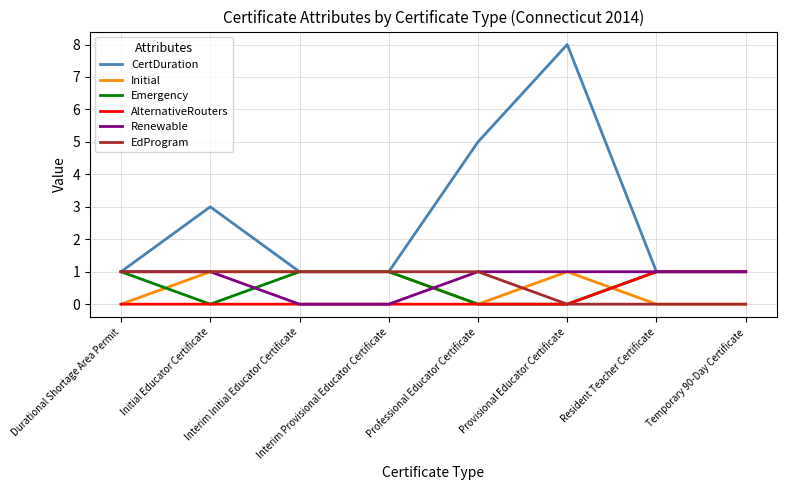

Which series has the widest spread of values?

CertDuration